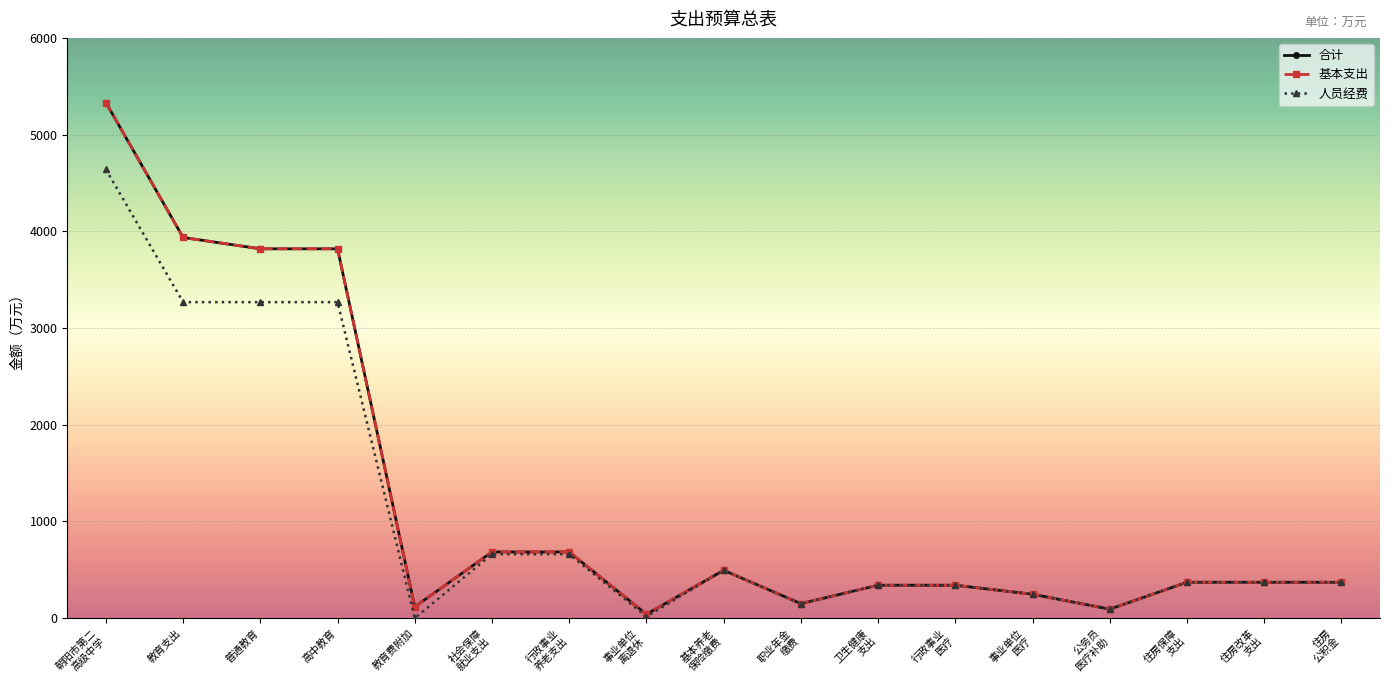

How many lines are shown in the chart?

3